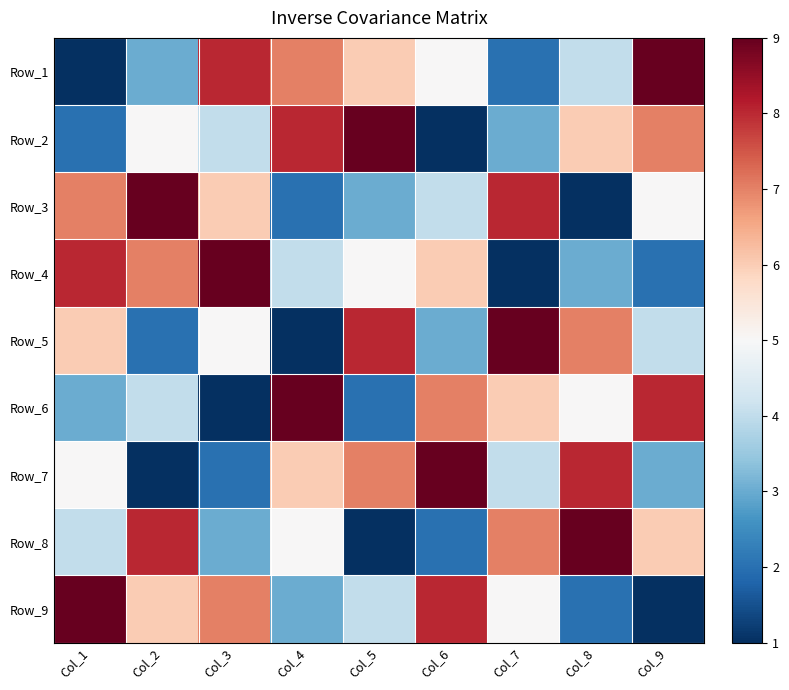

Reading left to right, what are all the values shown in this chart?

Row_1: Col_1=1	Col_2=3	Col_3=8	Col_4=7	Col_5=6	Col_6=5	Col_7=2	Col_8=4	Col_9=9
Row_2: Col_1=2	Col_2=5	Col_3=4	Col_4=8	Col_5=9	Col_6=1	Col_7=3	Col_8=6	Col_9=7
Row_3: Col_1=7	Col_2=9	Col_3=6	Col_4=2	Col_5=3	Col_6=4	Col_7=8	Col_8=1	Col_9=5
Row_4: Col_1=8	Col_2=7	Col_3=9	Col_4=4	Col_5=5	Col_6=6	Col_7=1	Col_8=3	Col_9=2
Row_5: Col_1=6	Col_2=2	Col_3=5	Col_4=1	Col_5=8	Col_6=3	Col_7=9	Col_8=7	Col_9=4
Row_6: Col_1=3	Col_2=4	Col_3=1	Col_4=9	Col_5=2	Col_6=7	Col_7=6	Col_8=5	Col_9=8
Row_7: Col_1=5	Col_2=1	Col_3=2	Col_4=6	Col_5=7	Col_6=9	Col_7=4	Col_8=8	Col_9=3
Row_8: Col_1=4	Col_2=8	Col_3=3	Col_4=5	Col_5=1	Col_6=2	Col_7=7	Col_8=9	Col_9=6
Row_9: Col_1=9	Col_2=6	Col_3=7	Col_4=3	Col_5=4	Col_6=8	Col_7=5	Col_8=2	Col_9=1